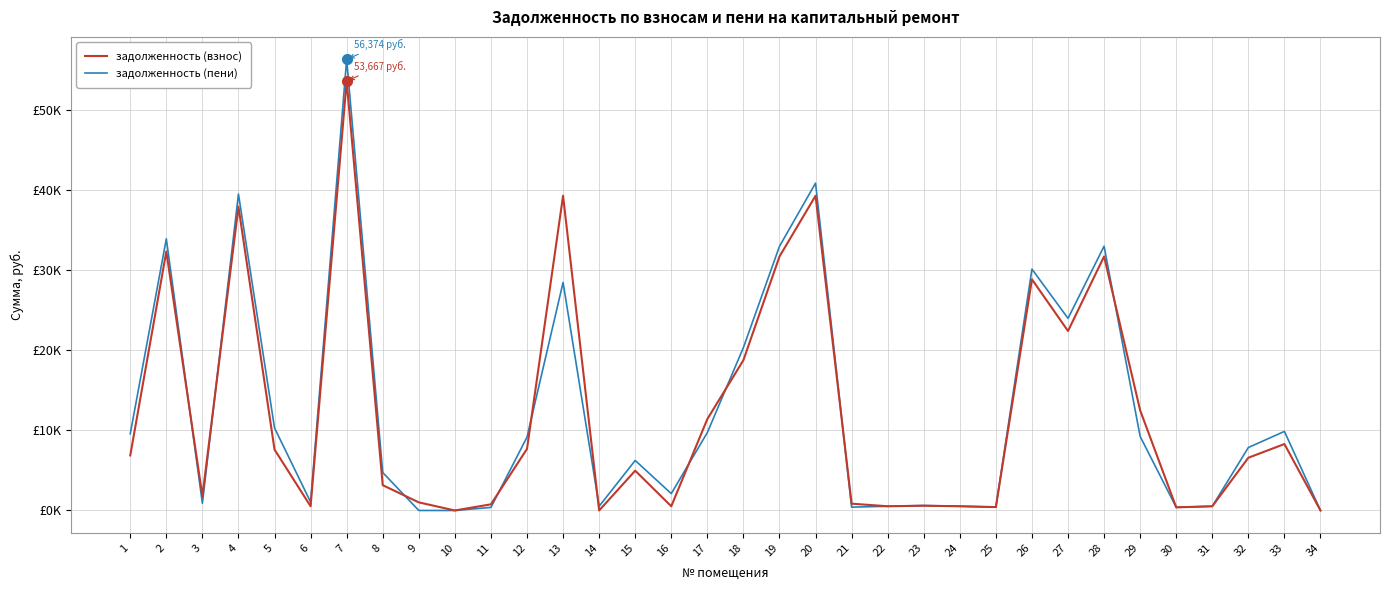

Does the chart have visible grid lines?

Yes